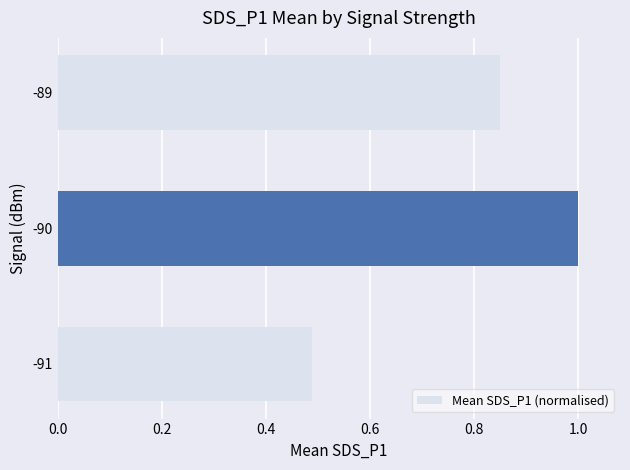

Are the bars horizontal?

Yes